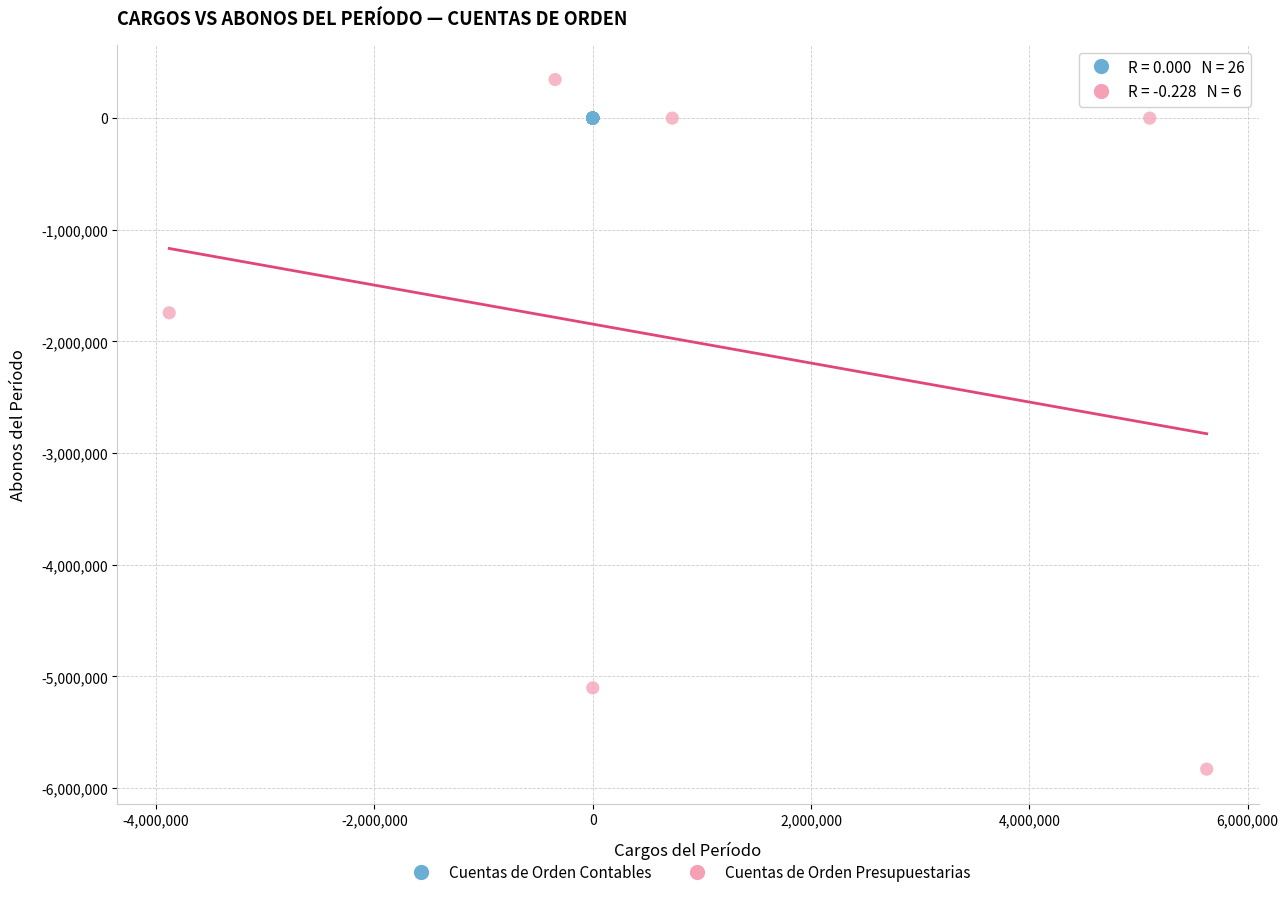

Which series reaches the maximum Y coordinate?

Cuentas de Orden Presupuestarias